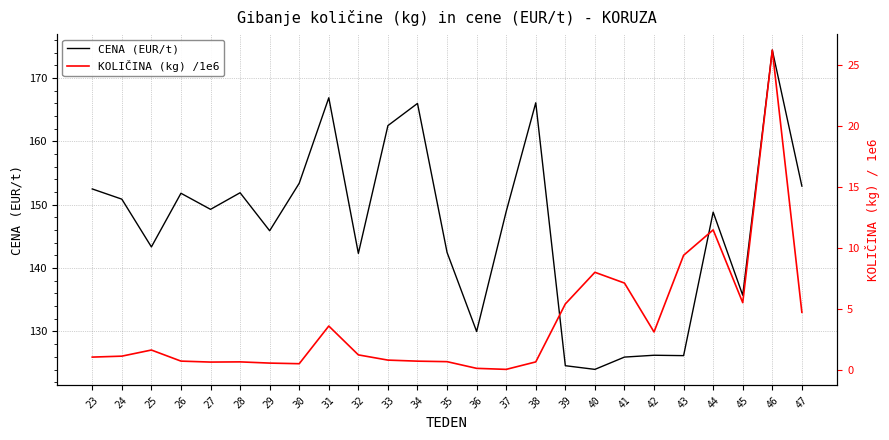

How many data points in KOLIČINA (kg) /1e6 are less than 1?

11